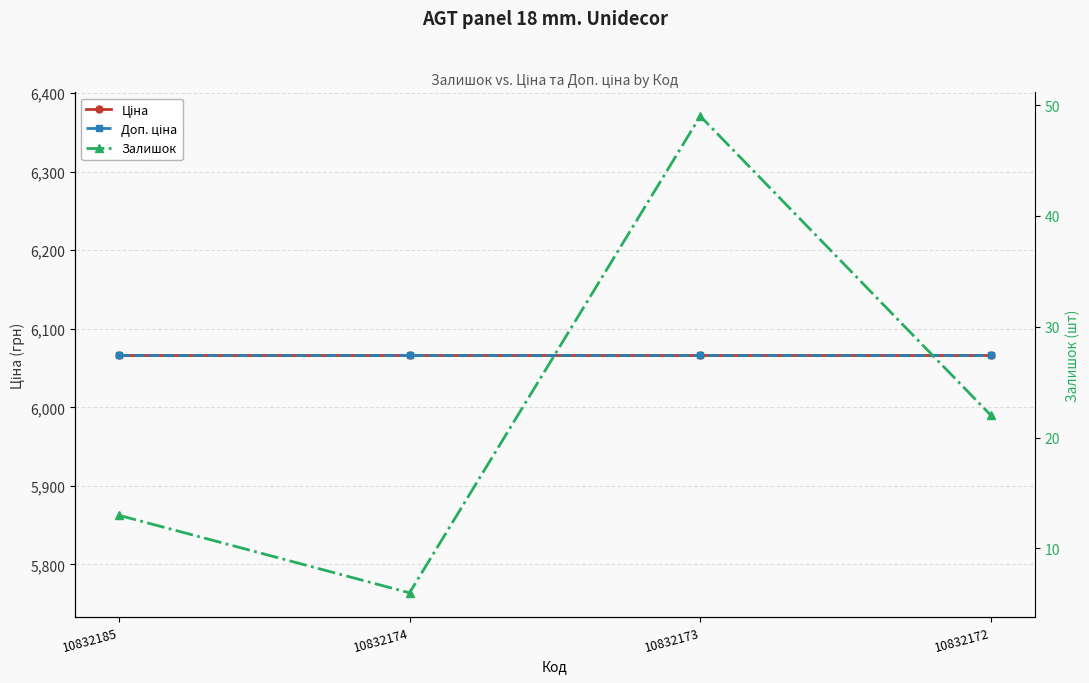

True or false: Доп. ціна and Ціна cross at least once.

False